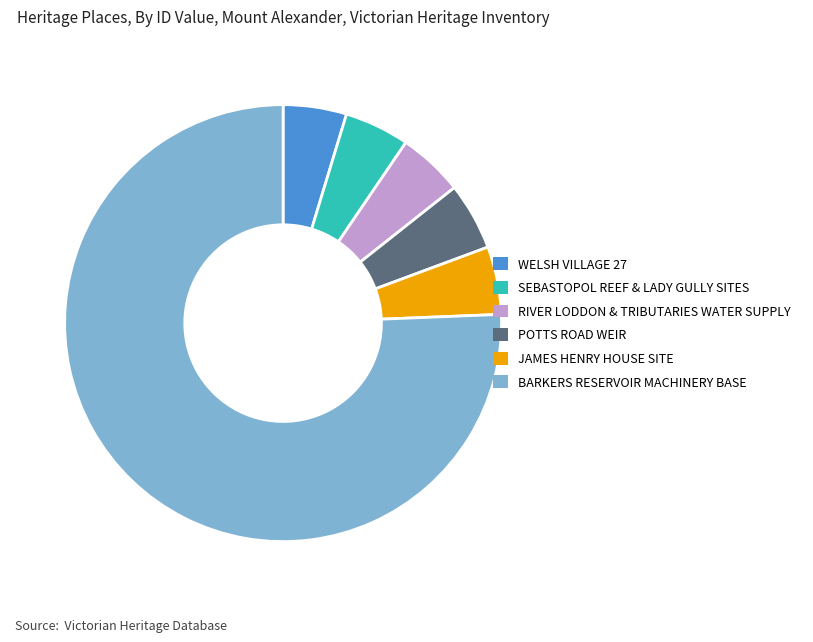

How many slices are in this pie chart?

6